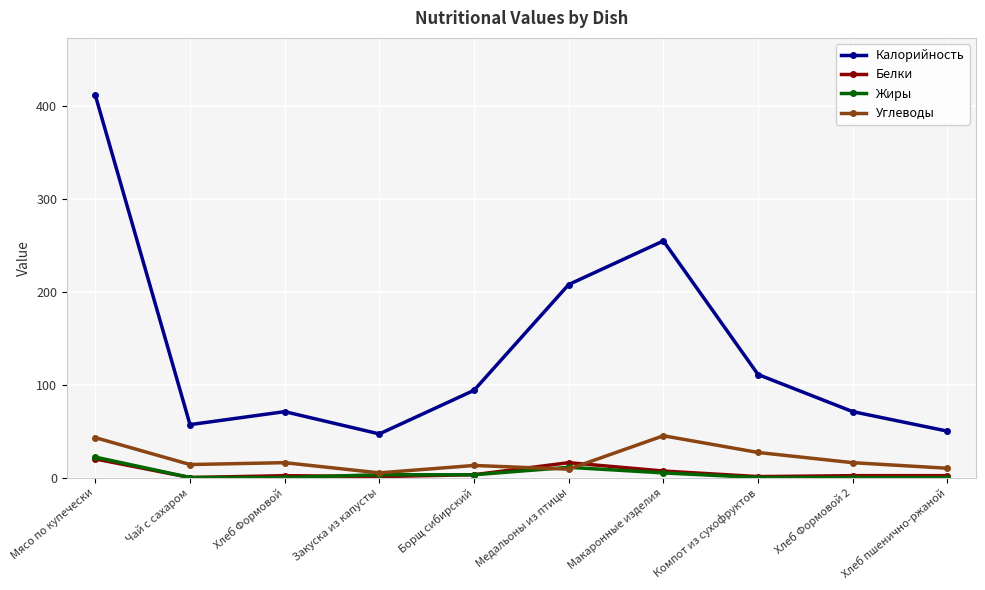

At which category is the sum across all series the highest?

Мясо по купечески